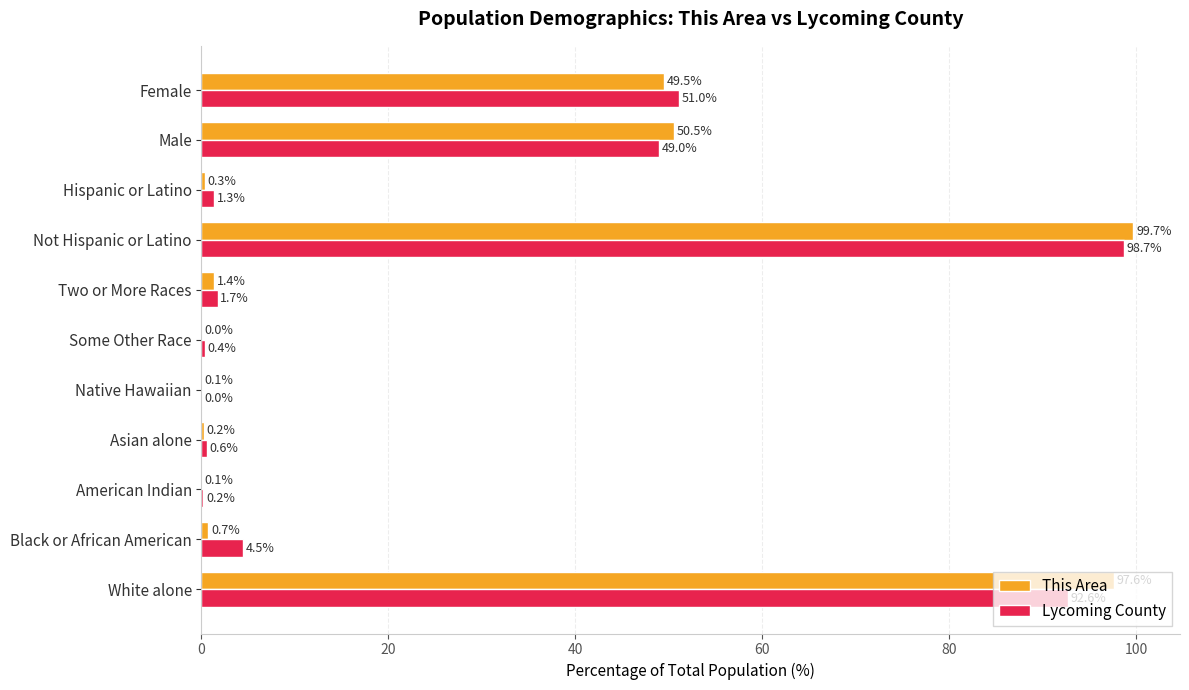

What is the sum of all Lycoming County values?

300.0